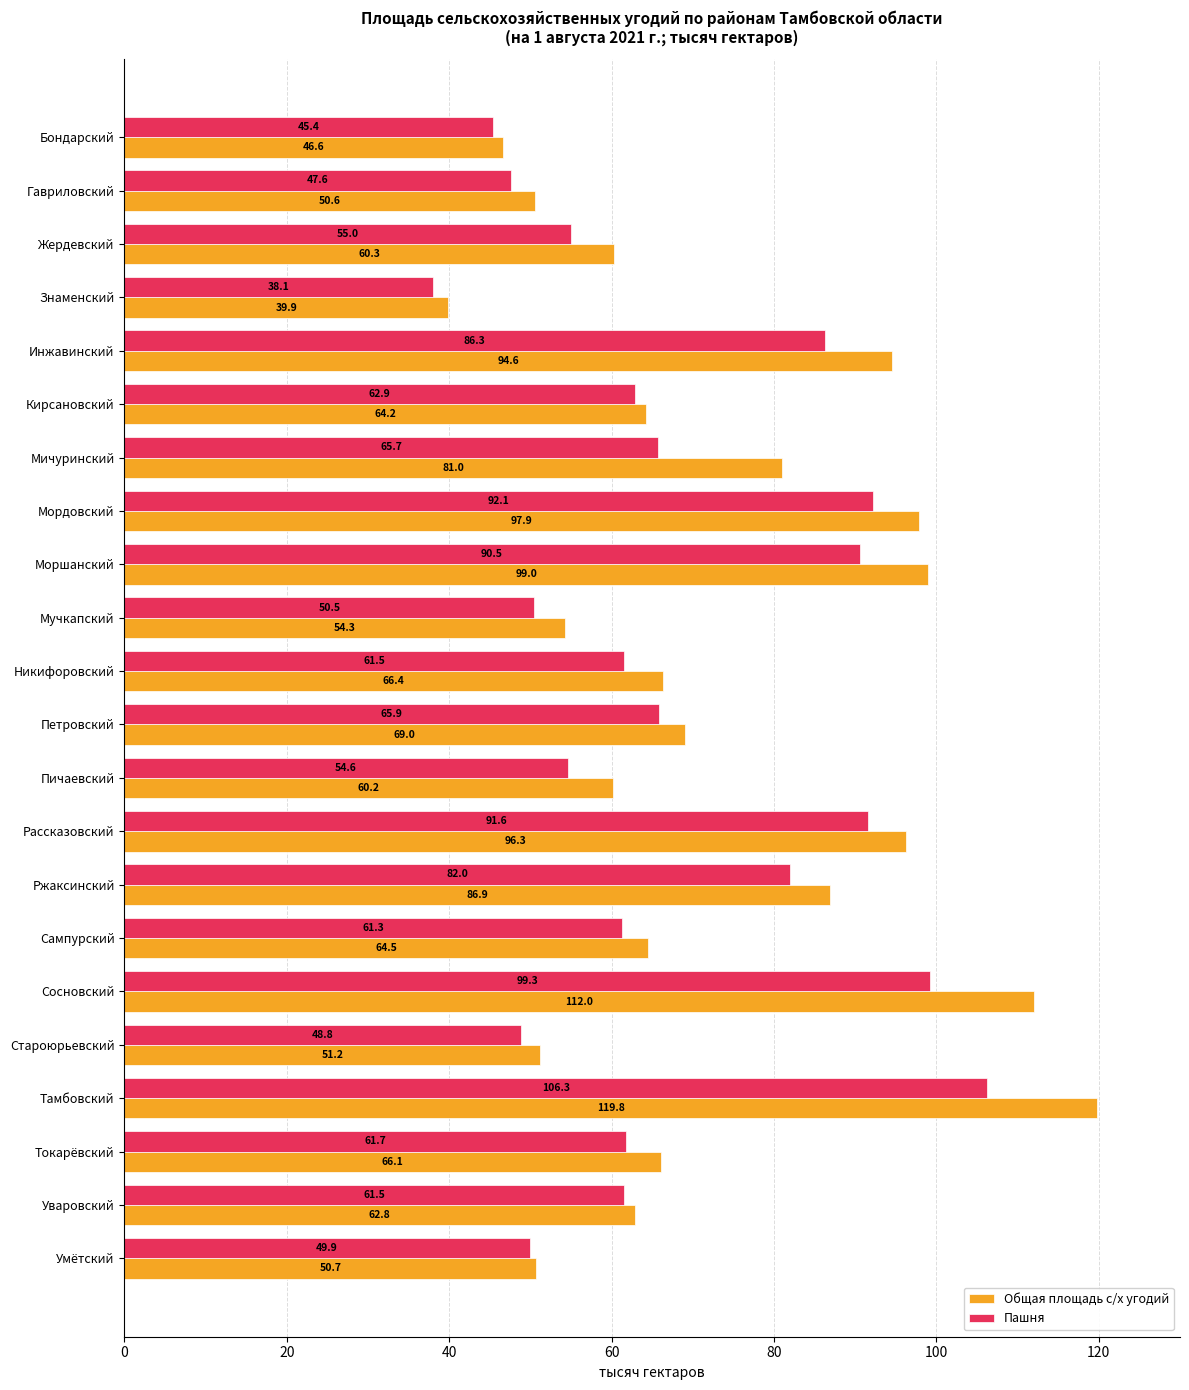

What value does the Пашня series have at Кирсановский?

62.9